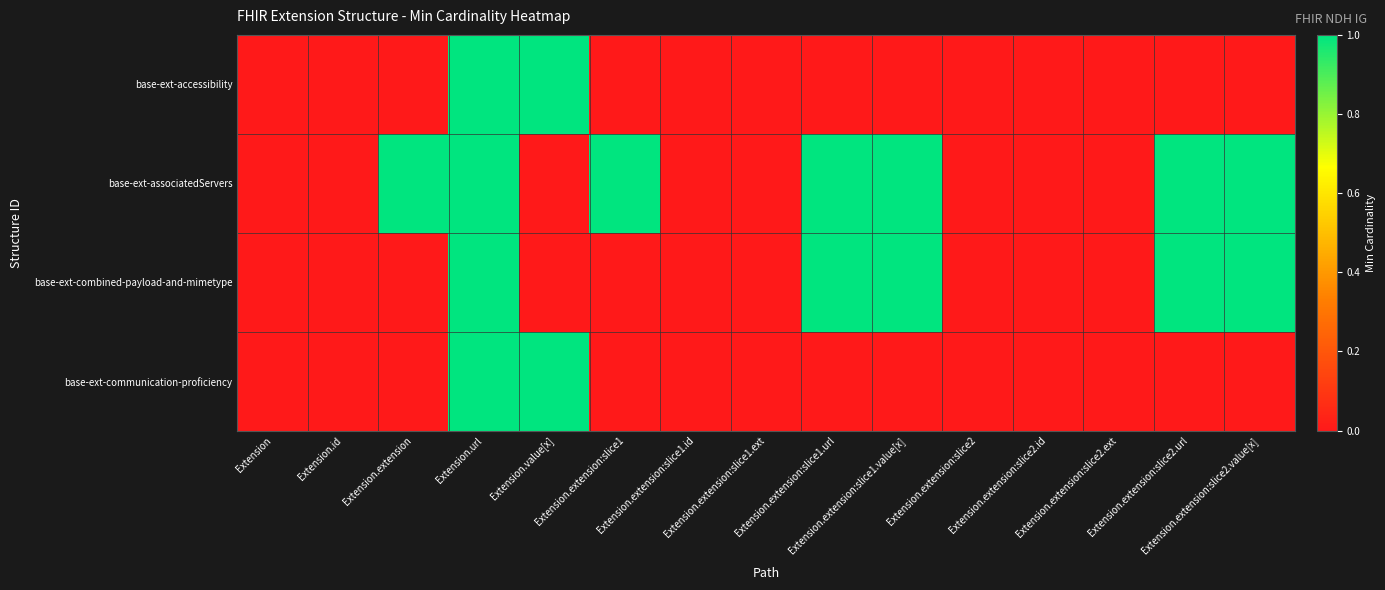

What is the greatest value displayed?

1